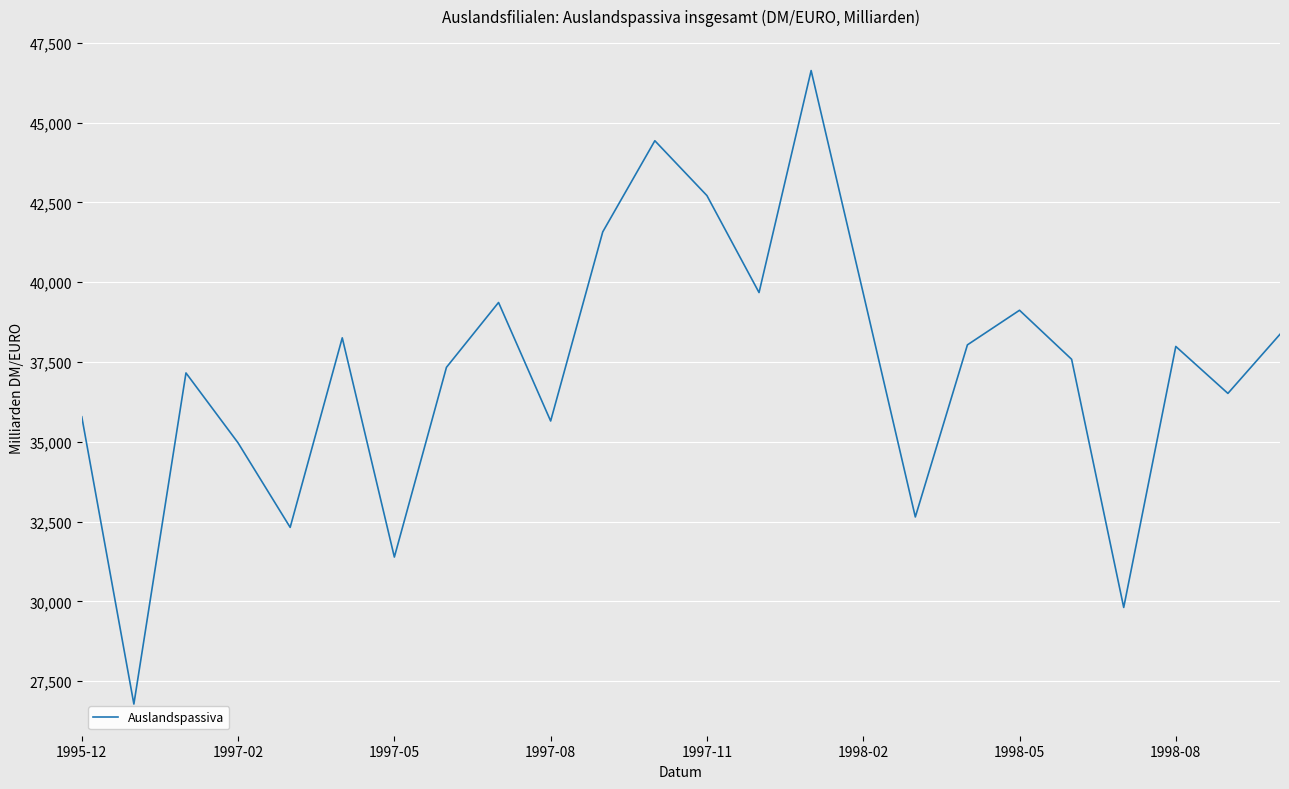

What is the difference between the maximum and minimum values?

19850